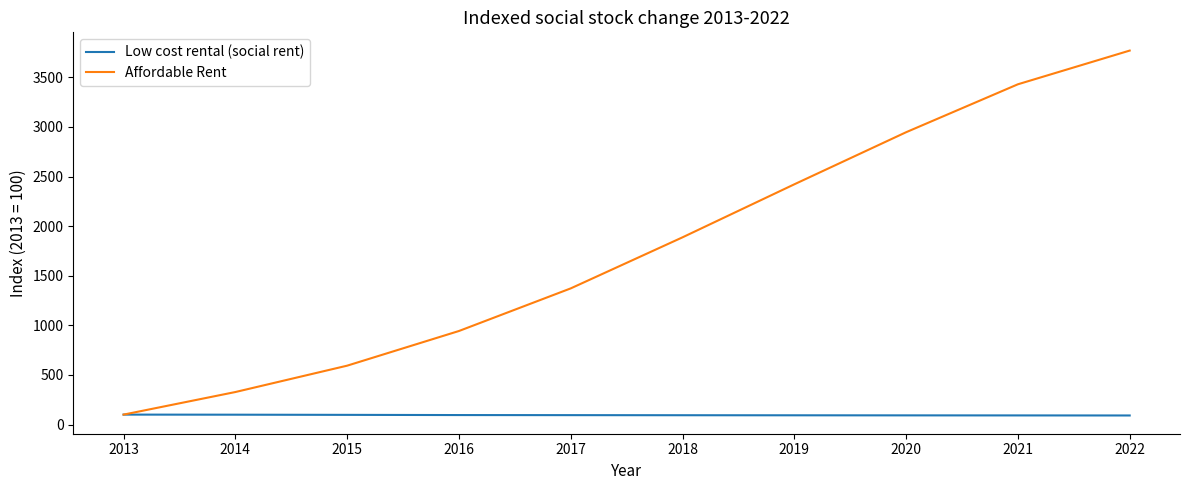

What is the sum of the Affordable Rent values at 2015 and 2021?

4023.6